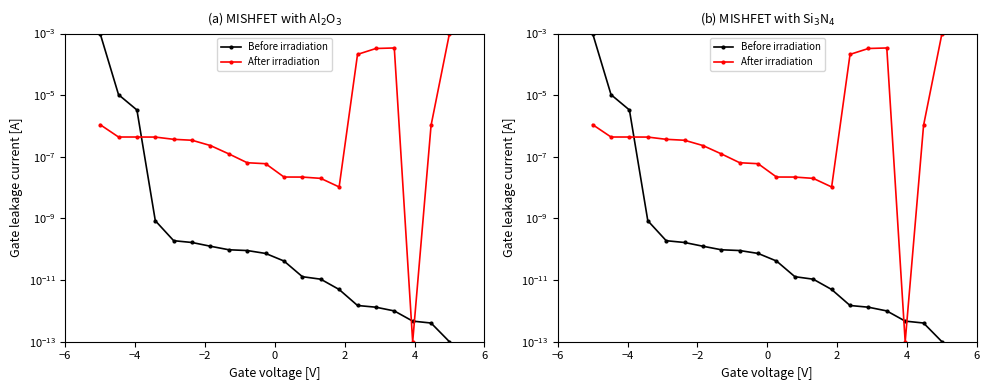

How many times do After irradiation and Before irradiation cross each other?

3